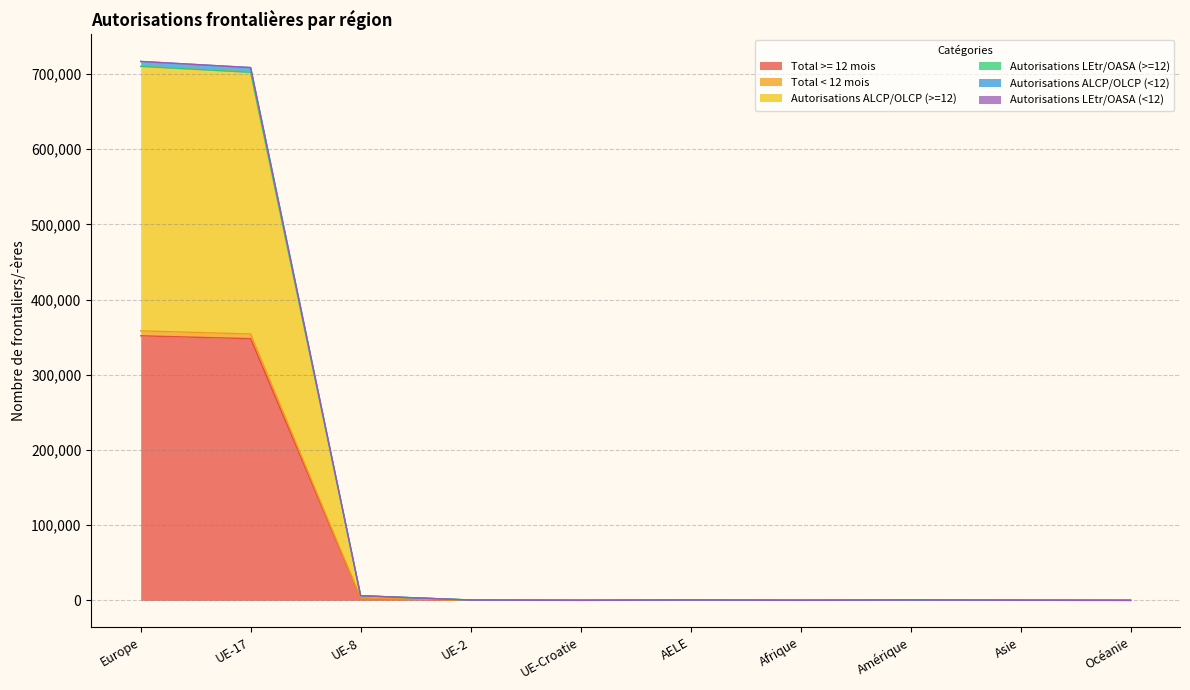

Does the chart display data point markers on the line(s)?

No